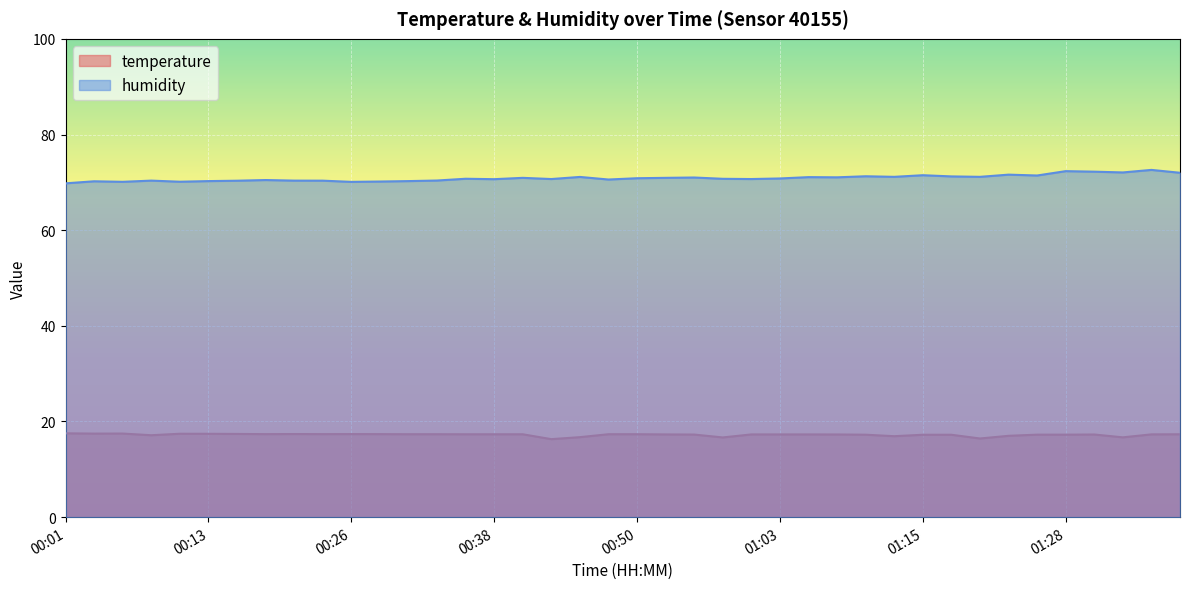

What is the total value across all series at 01:25?

88.7